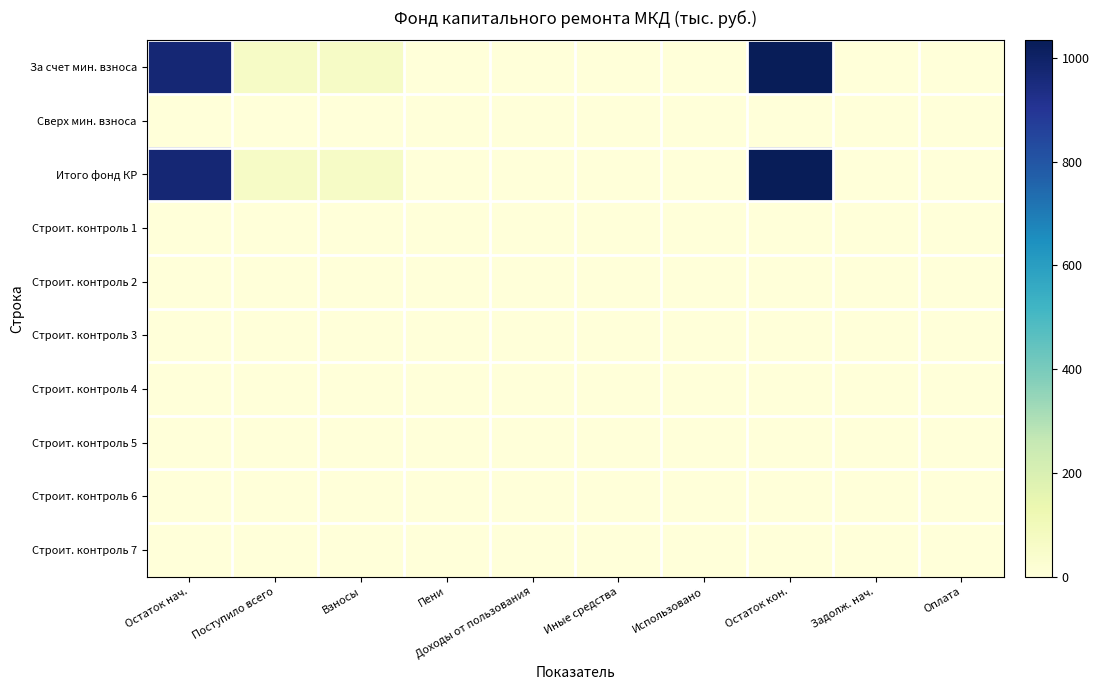

At which category does the chart reach its peak across all series?

Остаток кон.